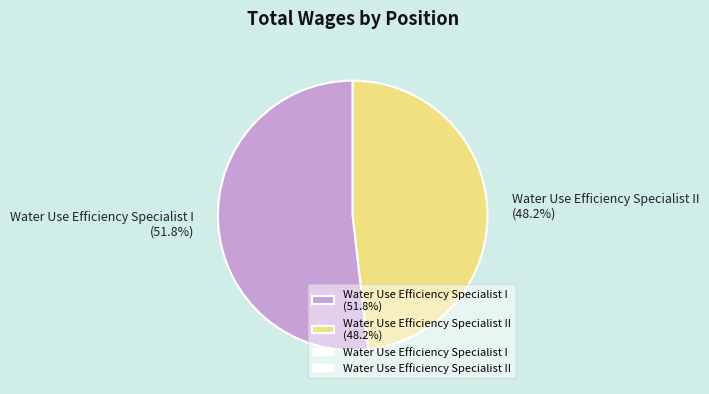

How many segments does this pie chart have?

2